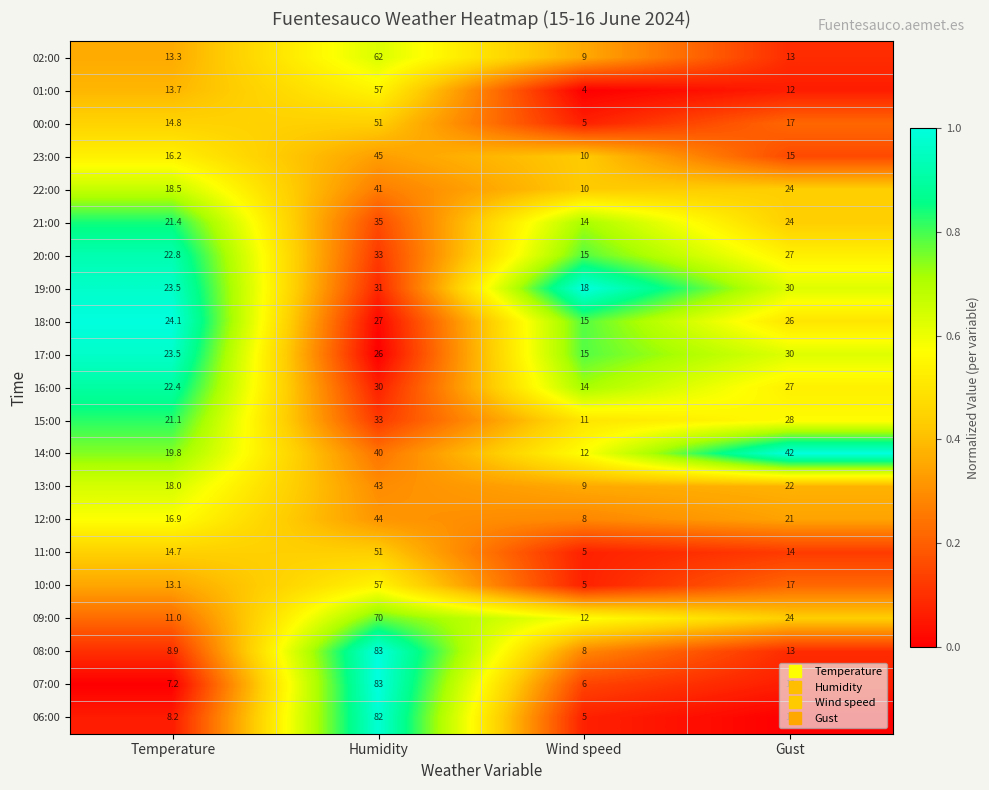

What is the total value across all series at Gust?

448.0